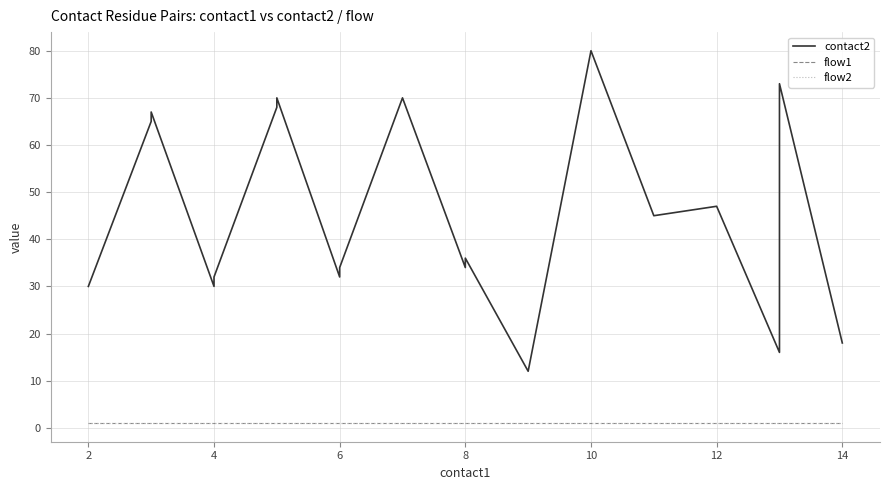

What are all the series names shown in the legend?

contact2, flow1, flow2